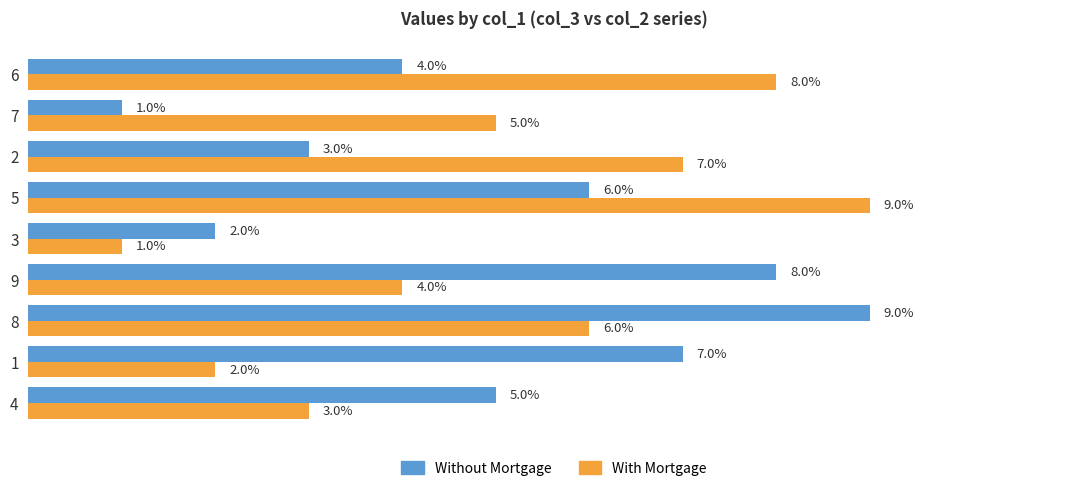

Rank the series at 3 from lowest to highest value.

With Mortgage, Without Mortgage